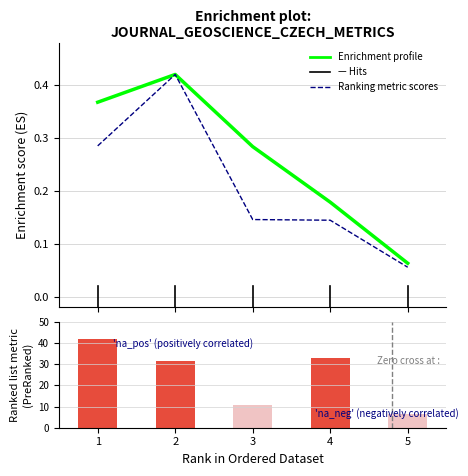

How many groups of bars are there?

5